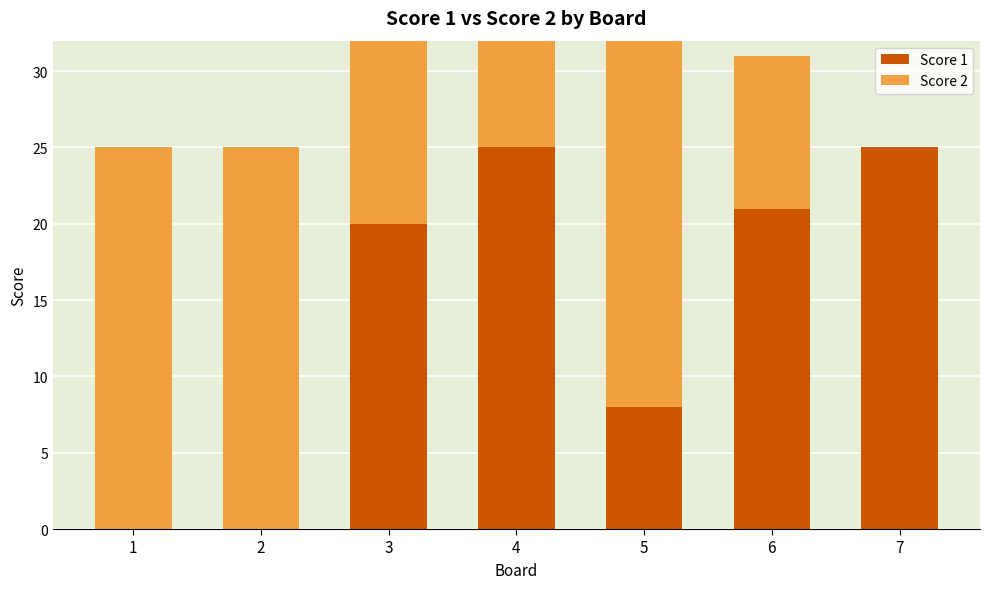

Reading right to left, extract all data points from this chart.

Score 1: 25	21	8	25	20	0	0
Score 2: 0	10	25	11	24	25	25